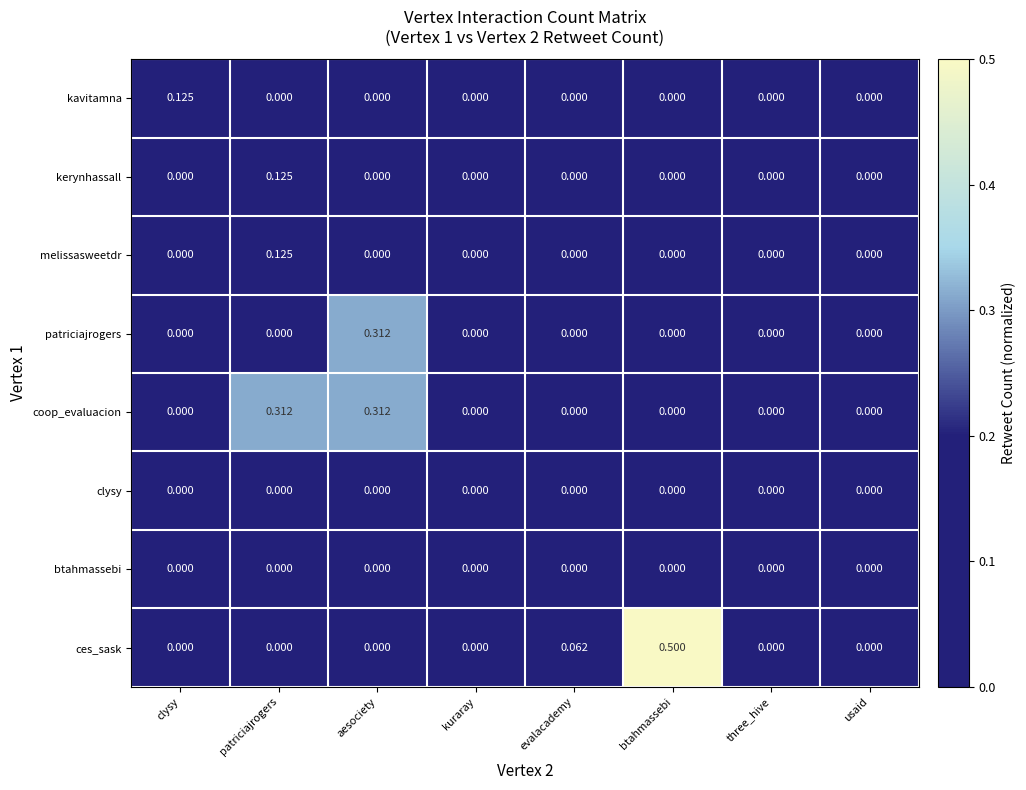

How many categories are shown in the chart?

8